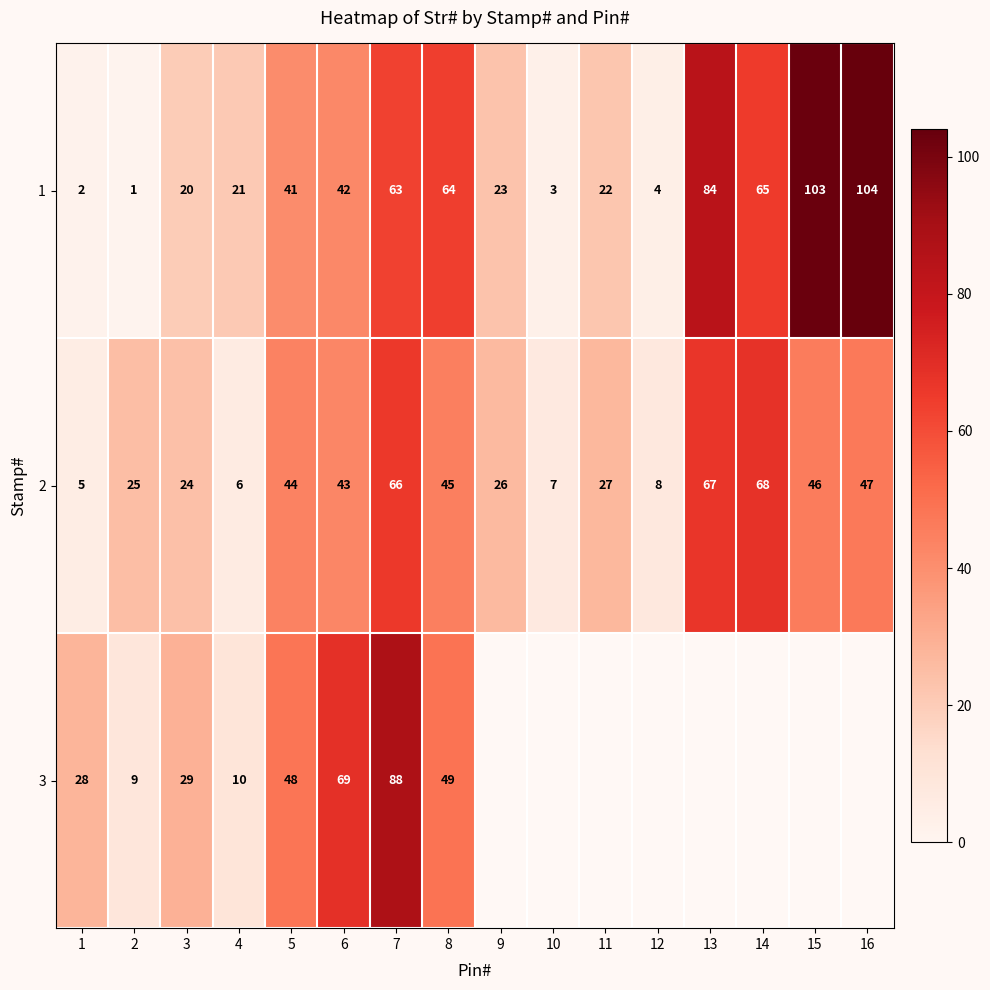

At which label is 1 closest to 52?

6